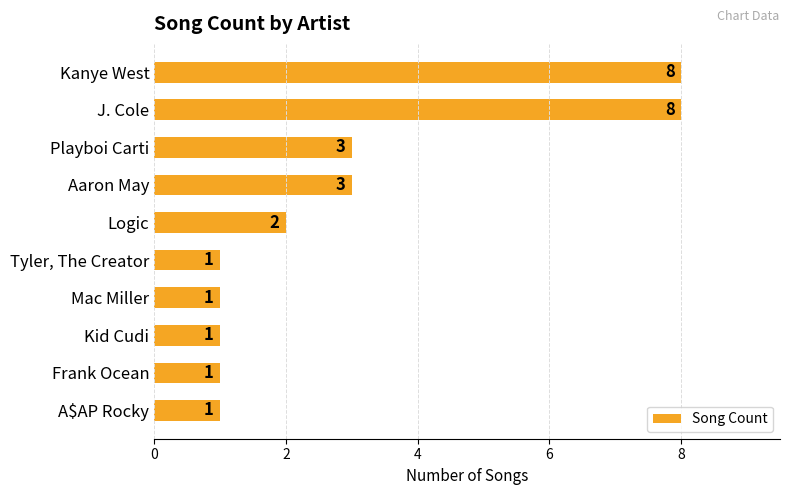

The value at Kanye West is 8. True or false?

True